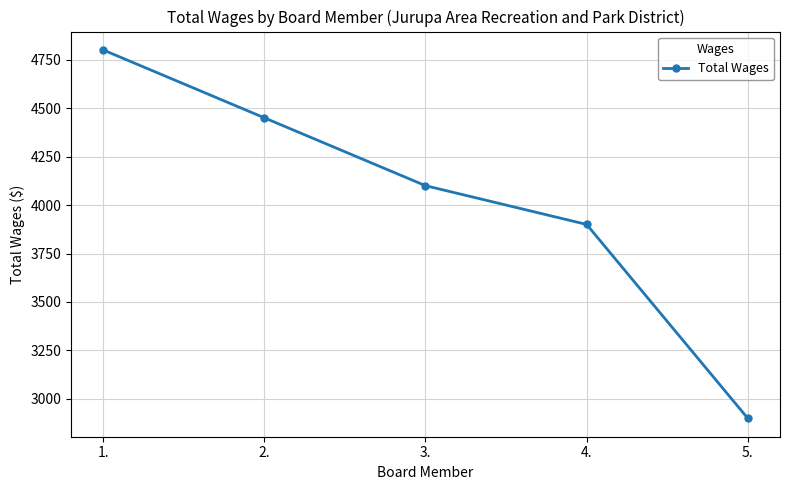

List the labels in order of value, smallest first.

5., 4., 3., 2., 1.